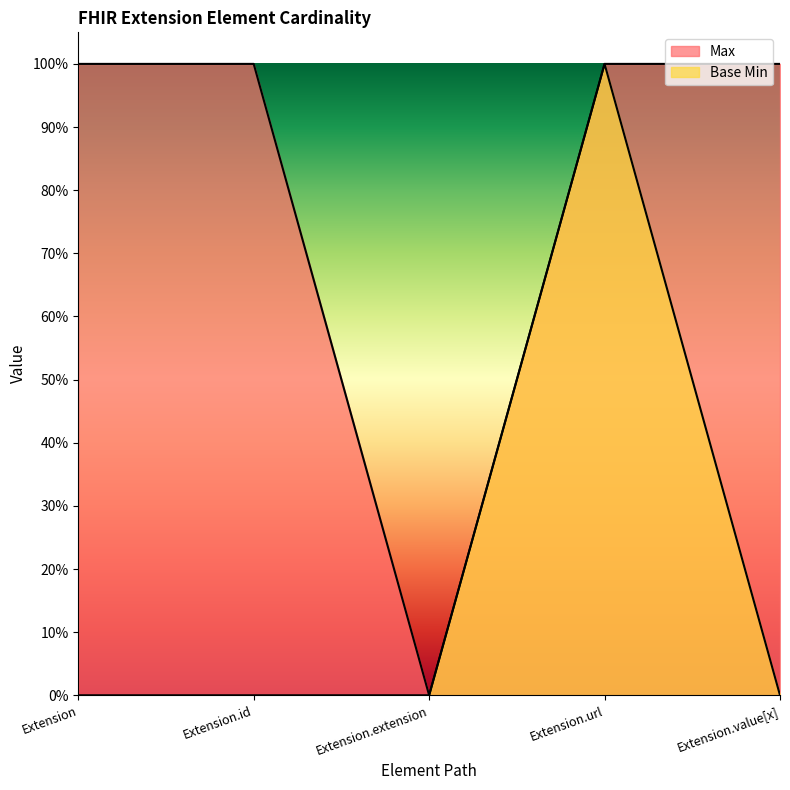

How many data points in Max are less than 1?

1